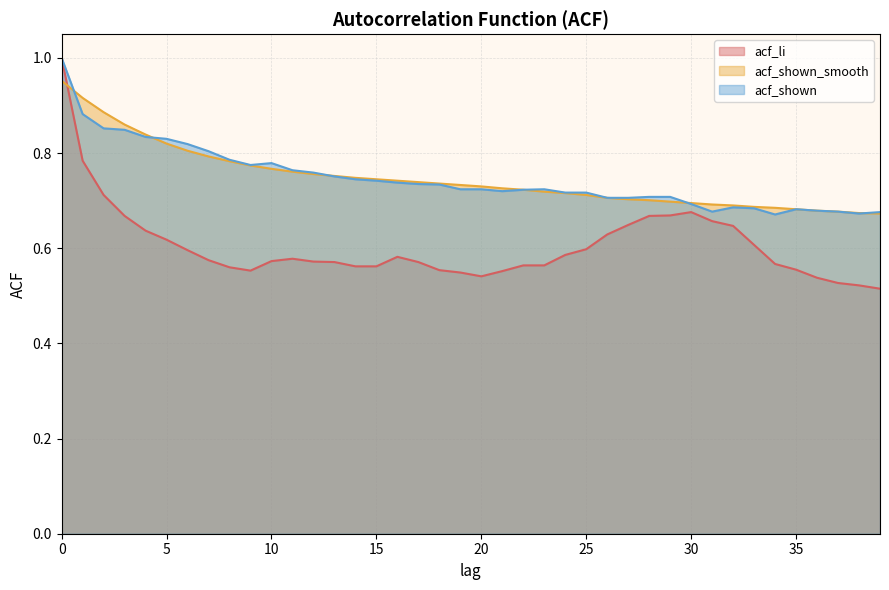

In acf_shown, how many points are higher than both neighbors (excluding endpoints)?

4